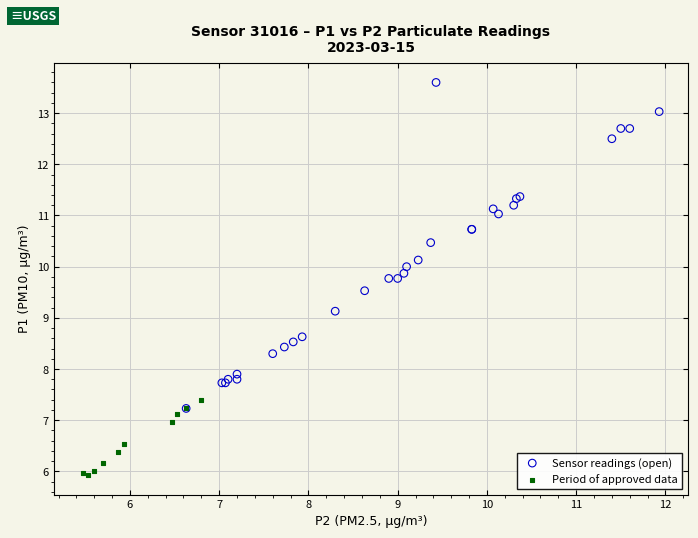

Which series contains the highest Y value?

Sensor readings (open)